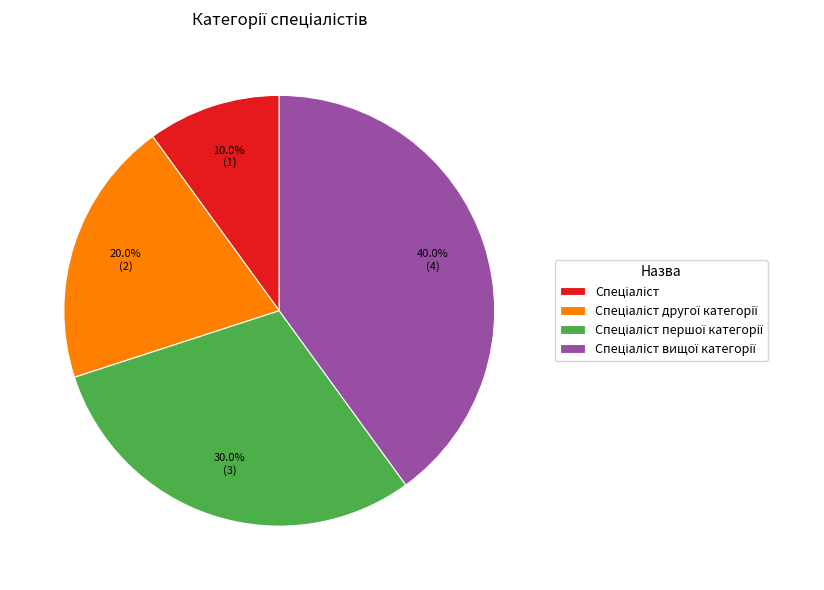

Is there any slice that represents more than half of the pie?

No